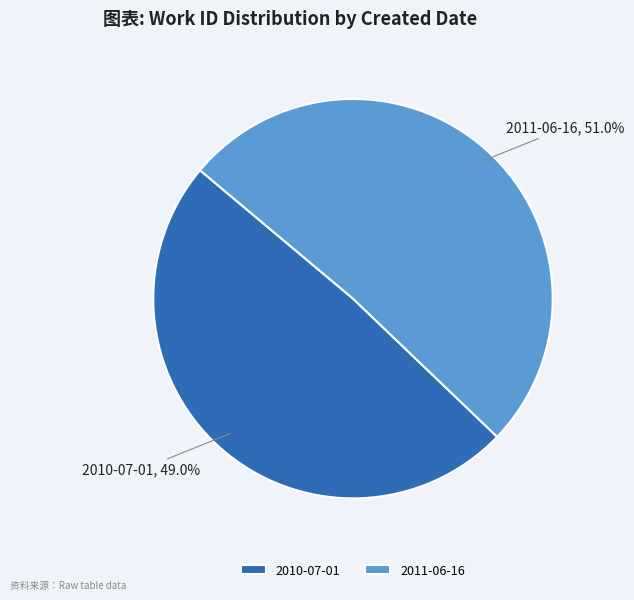

Which slice represents more than half of the pie?

2011-06-16